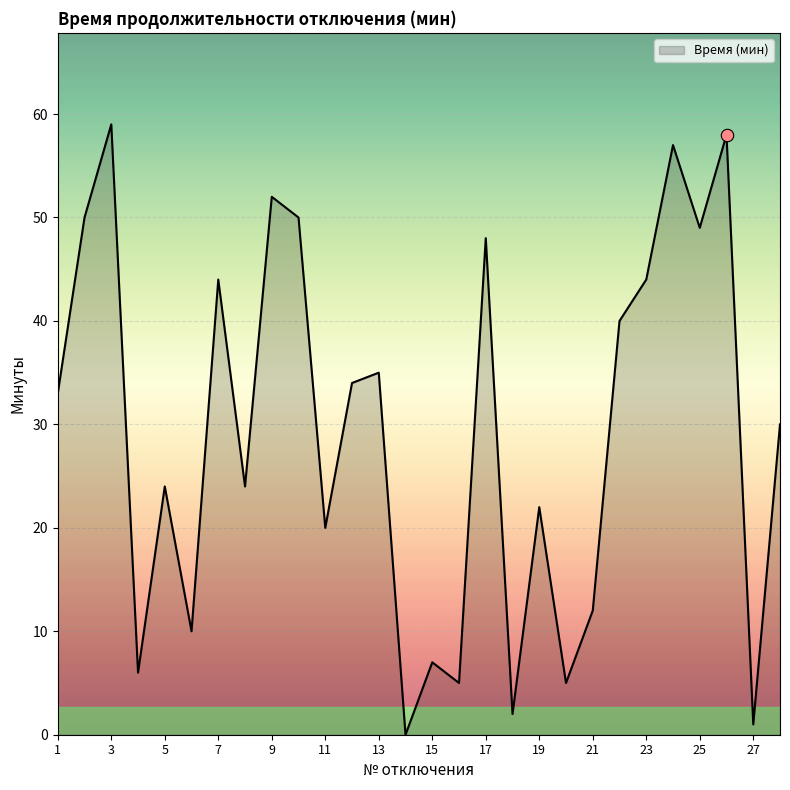

What is the greatest value displayed?

59